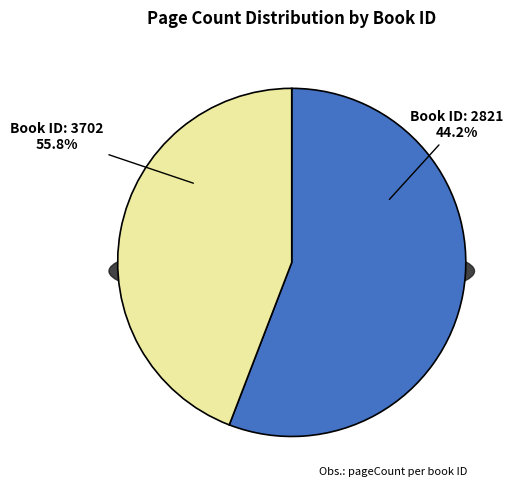

Count the number of slices in the pie.

2